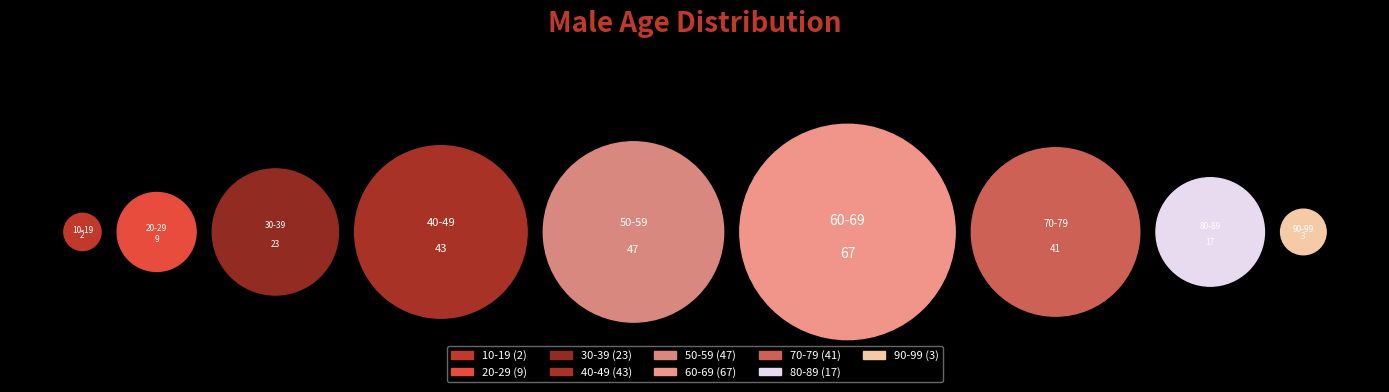

Is it true that 30-39 is 1% of the pie?

False